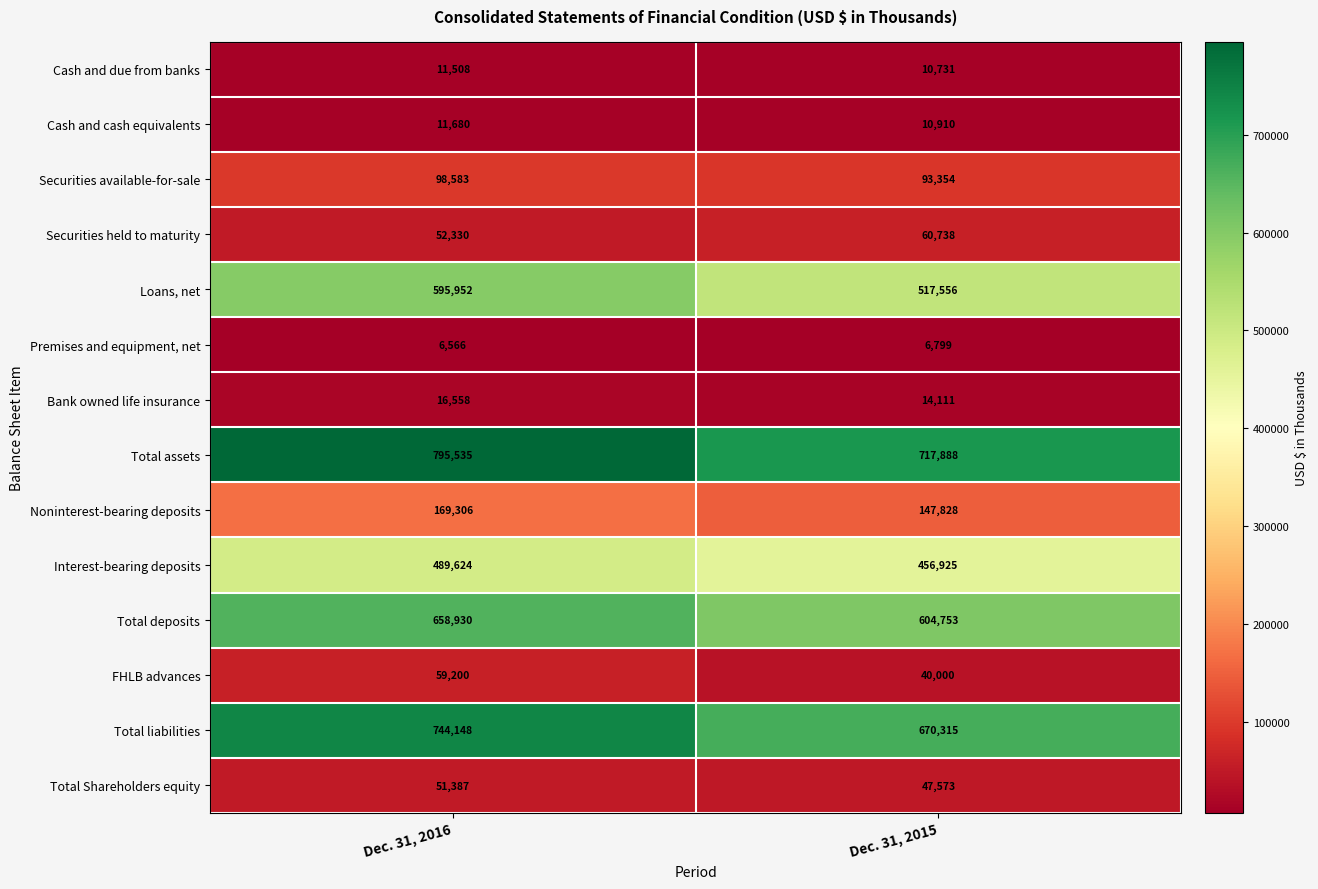

Which series has the largest total across all categories?

Total assets